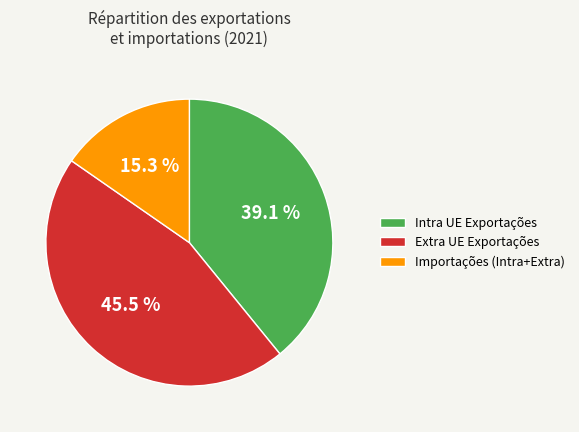

Is the sum of Importações (Intra+Extra) and Extra UE Exportações greater than half?

Yes